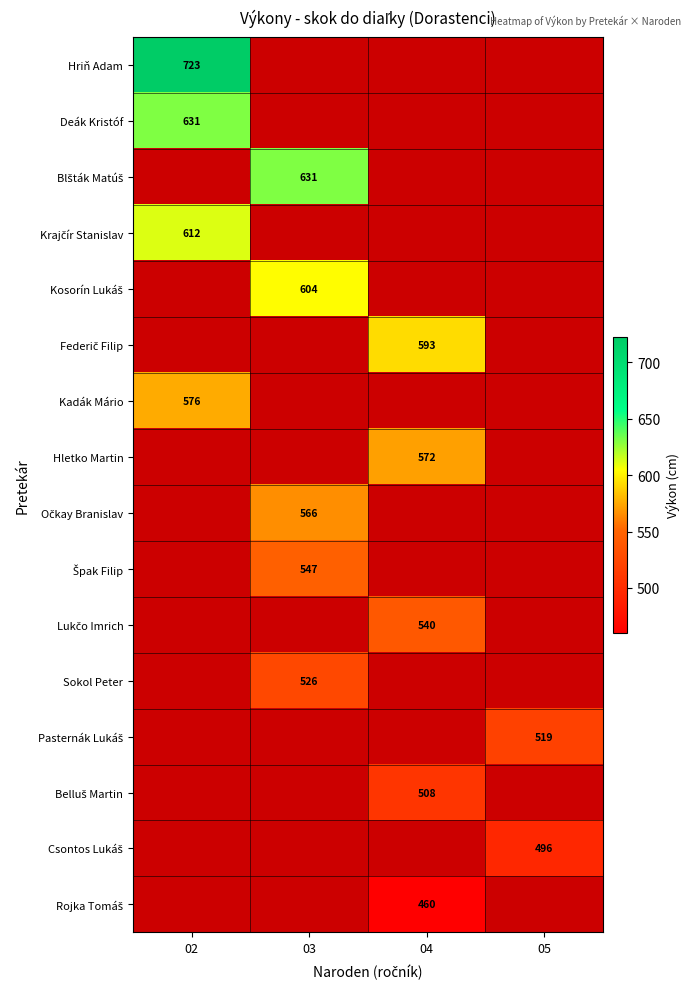

At which label is Kadák Mário closest to 576?

02